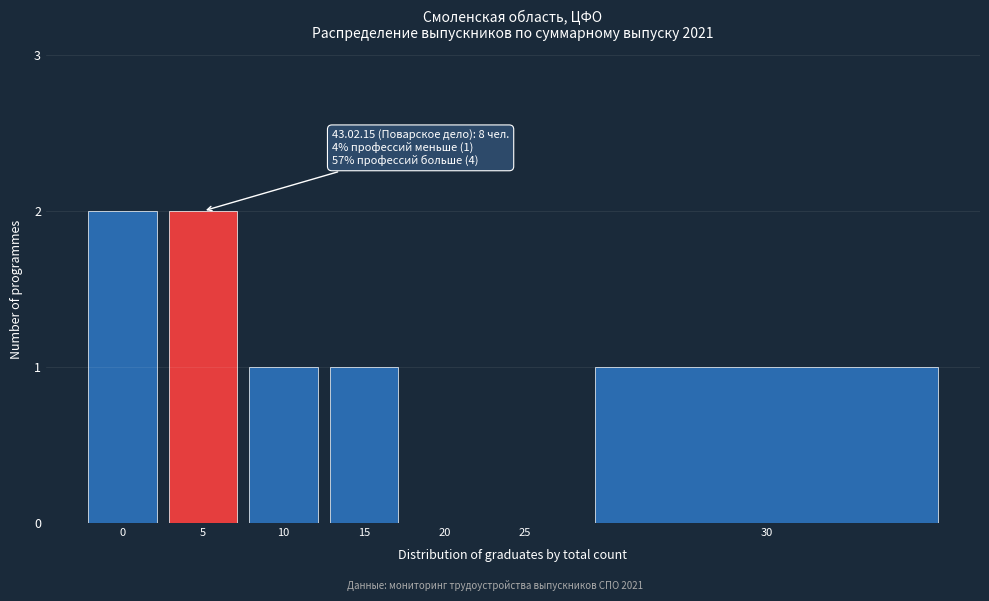

Reading left to right, transcribe all the data shown in this chart.

0=2	5=2	10=1	15=1	20=0	25=0	30=1